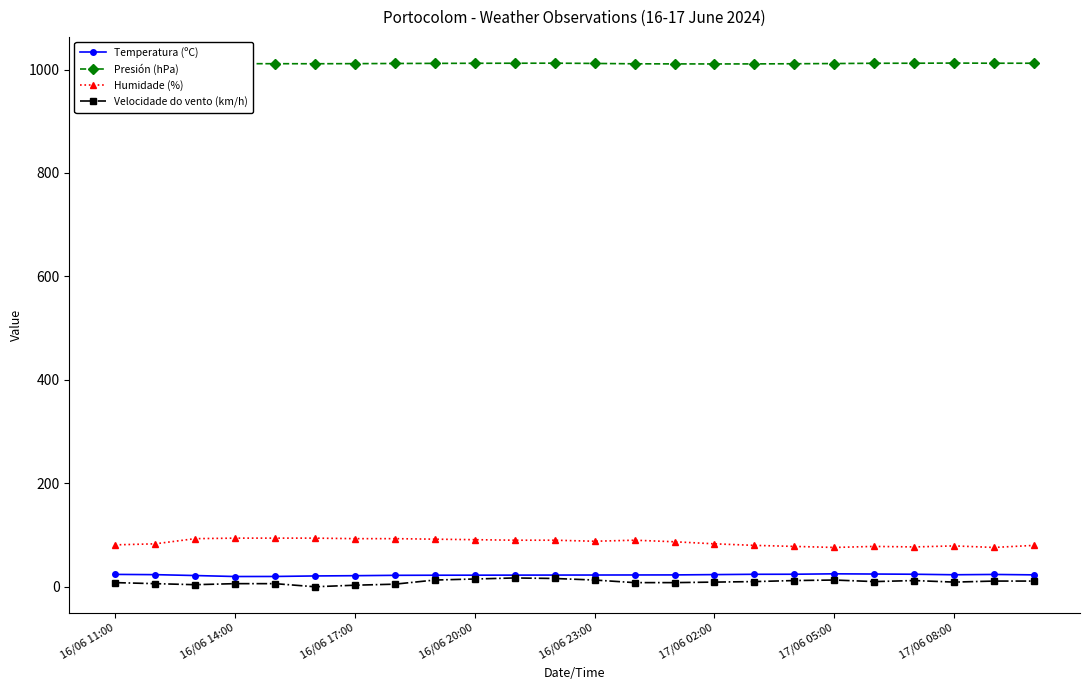

Which series has the largest total across all categories?

Presión (hPa)